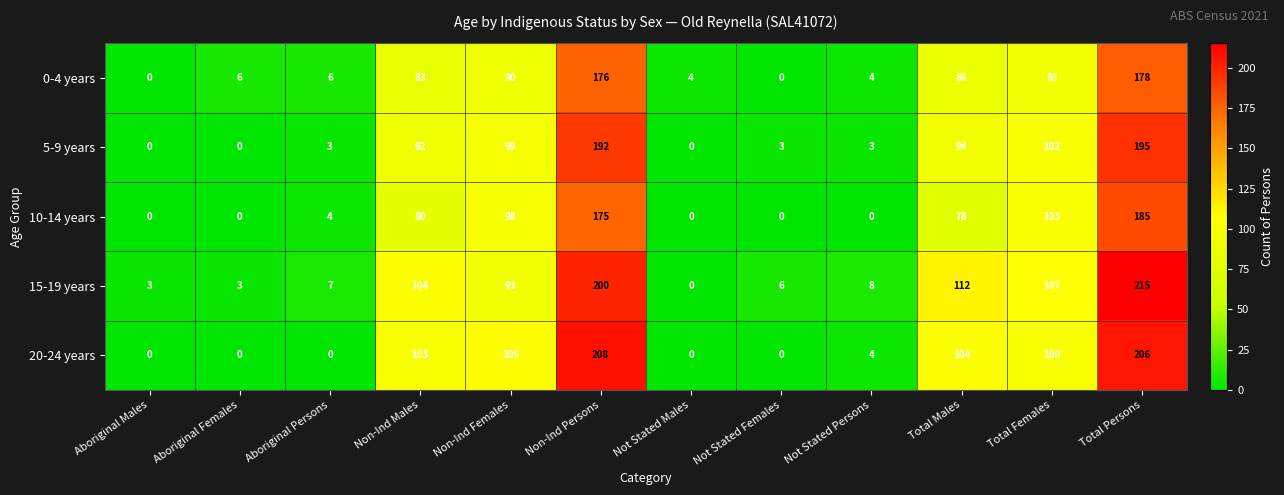

What is the total value across all series at Non-Ind Persons?

951